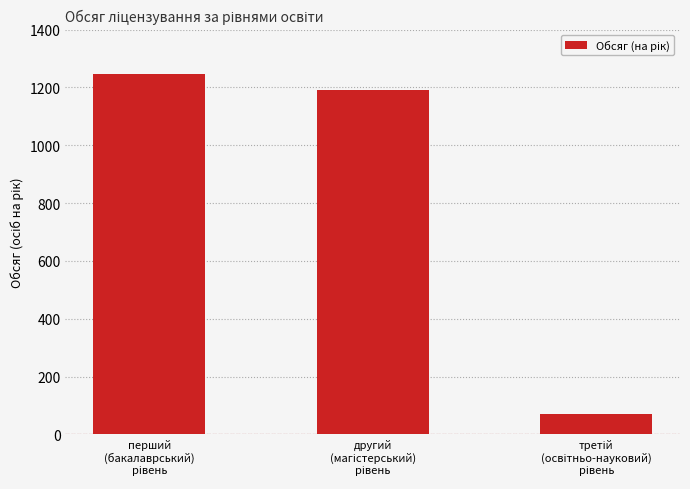

Reading left to right, extract all data points from this chart.

1246	1190	70